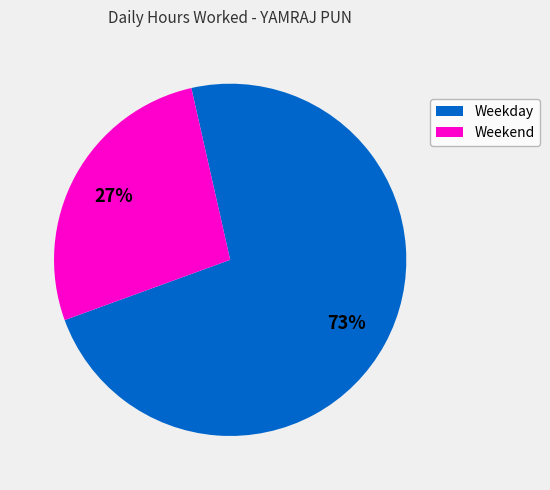

Is there a majority slice in this chart?

Yes